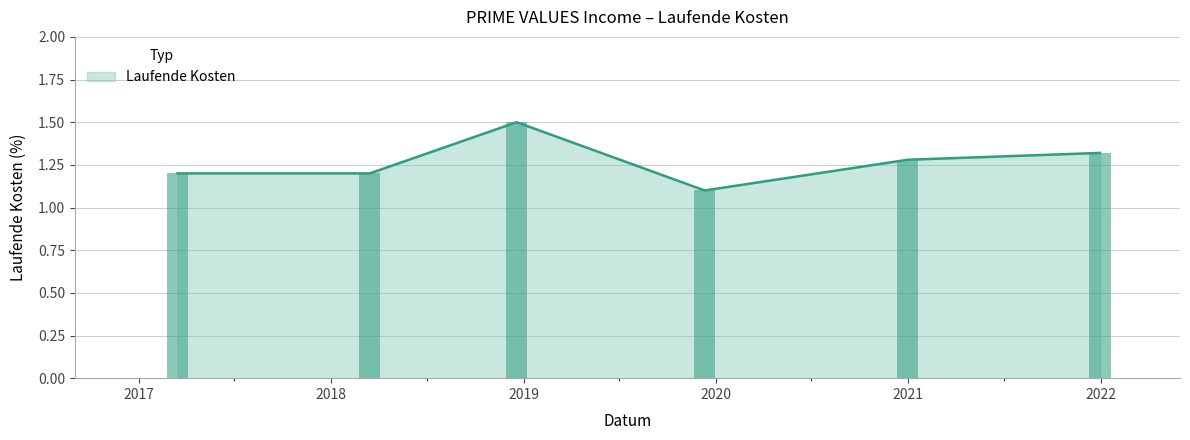

Reading left to right, extract all data points from this chart.

1.2	1.2	1.5	1.1	1.3	1.3